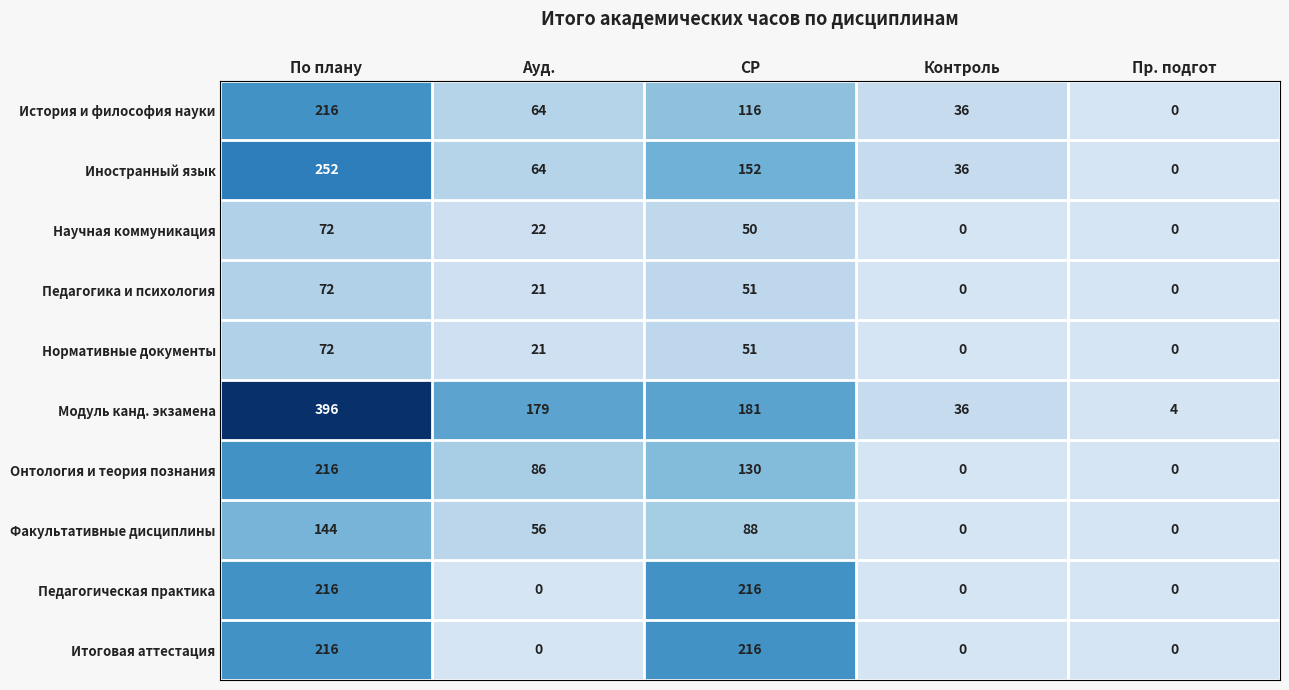

What is the difference between the second highest and second lowest values in the Модуль канд. экзамена series?

145